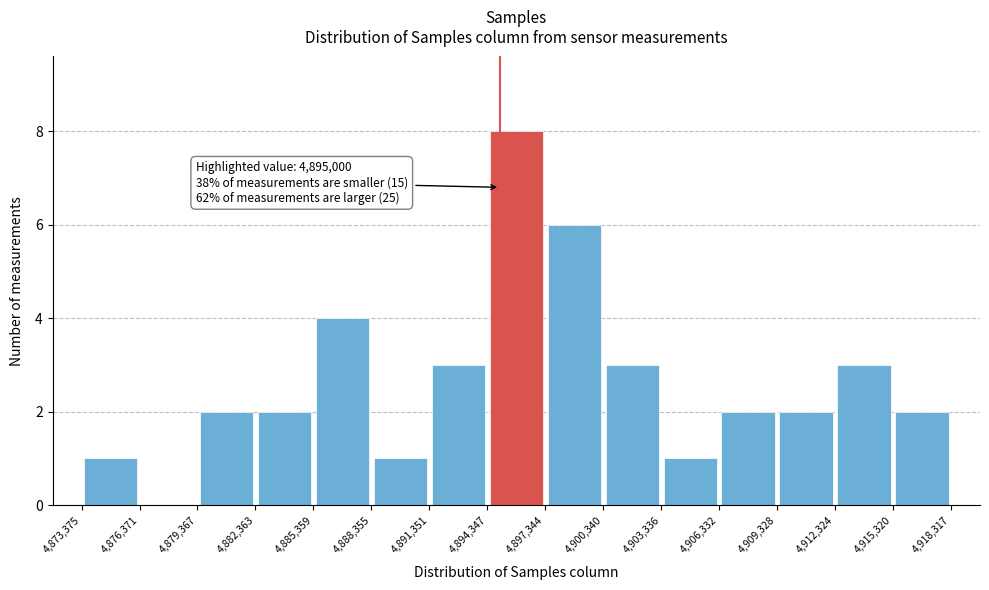

Which range on the x-axis has the tallest bar?

4,894,347 to 4,897,344